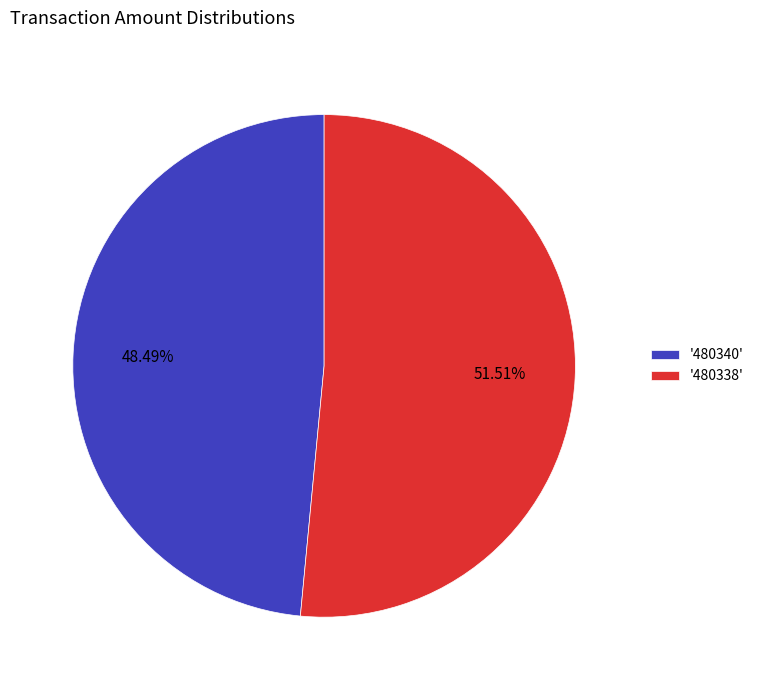

Rank the categories by value from lowest to highest.

'480340', '480338'